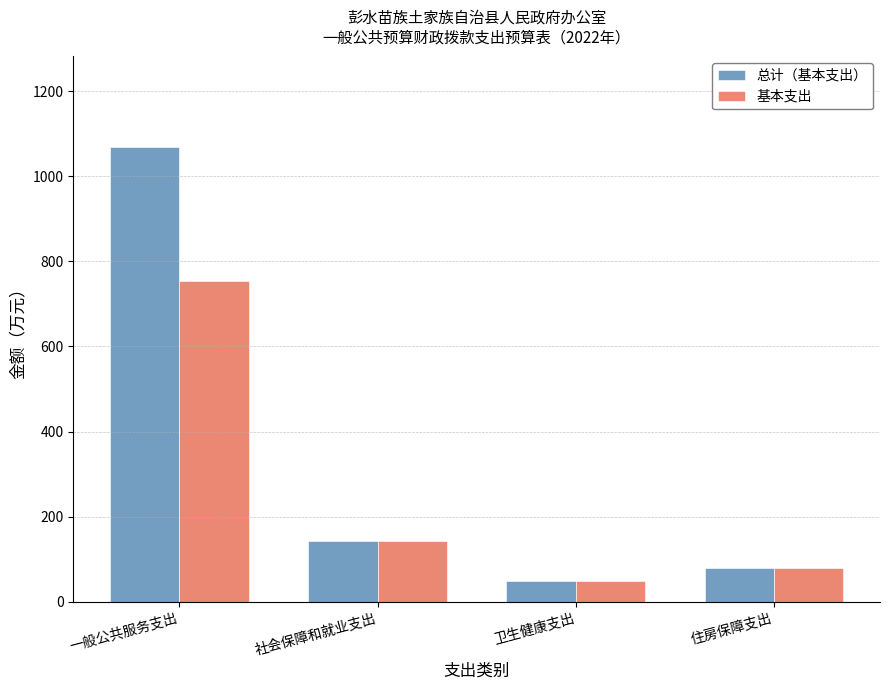

True or false: 基本支出 has a value of 47.9 at 卫生健康支出.

True